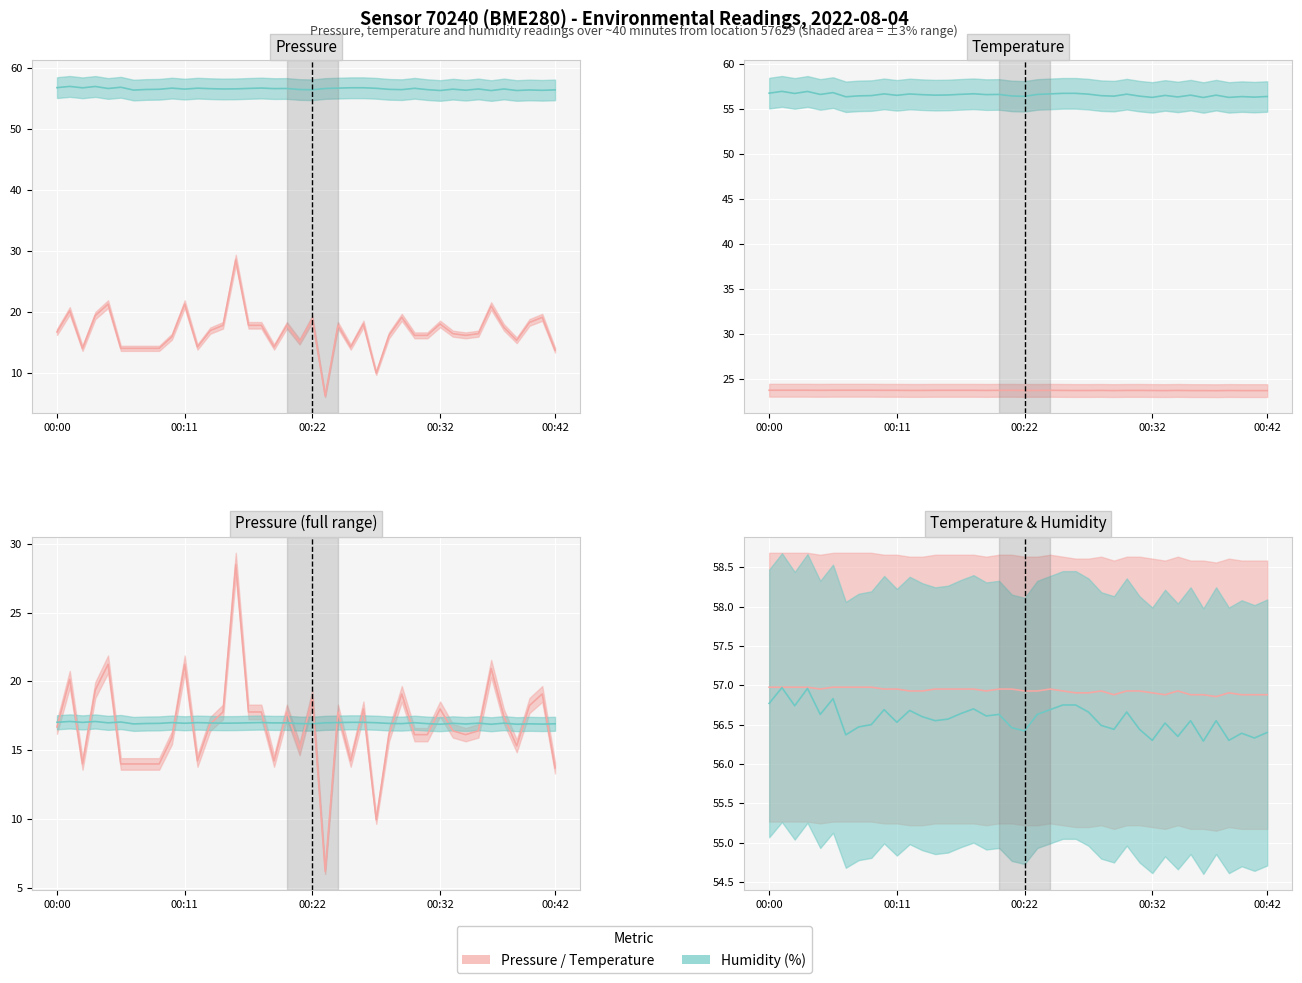

Which has a higher value, 00:01 or 00:14?

00:01